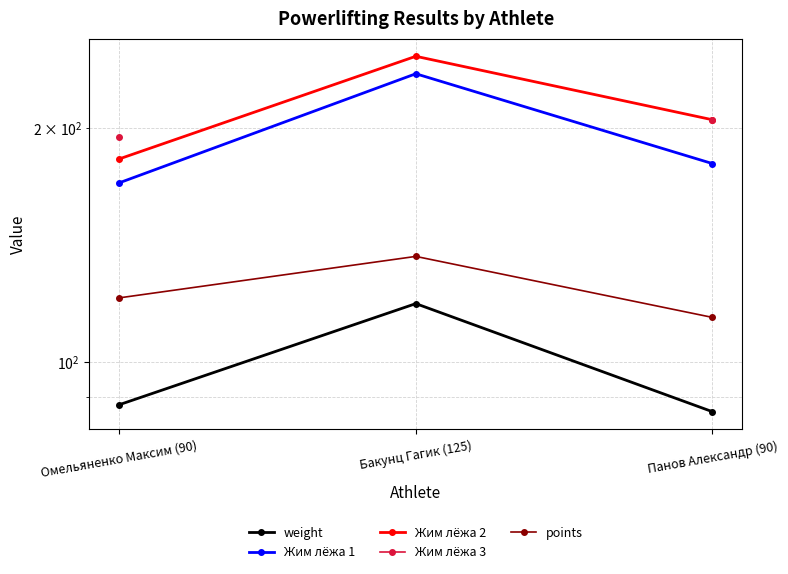

Rank the series at Панов Александр (90) from highest to lowest value.

Жим лёжа 2, Жим лёжа 3, Жим лёжа 1, points, weight